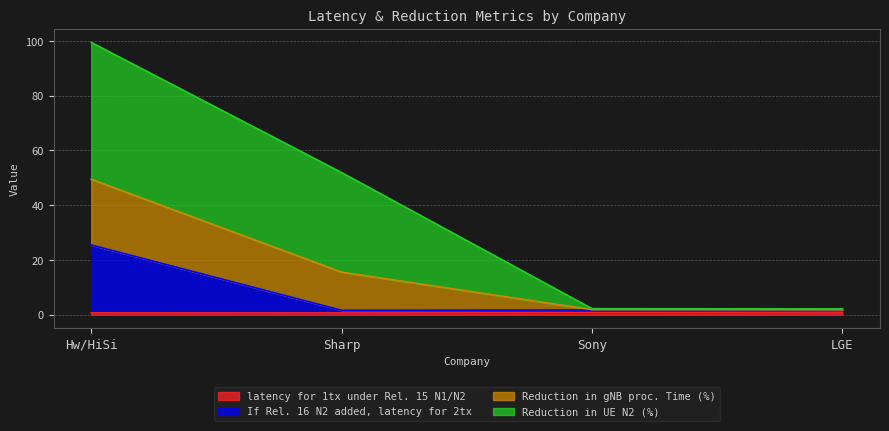

What is the value of the If Rel. 16 N2 added, latency for 2tx point at the 4th from the left?

1.6